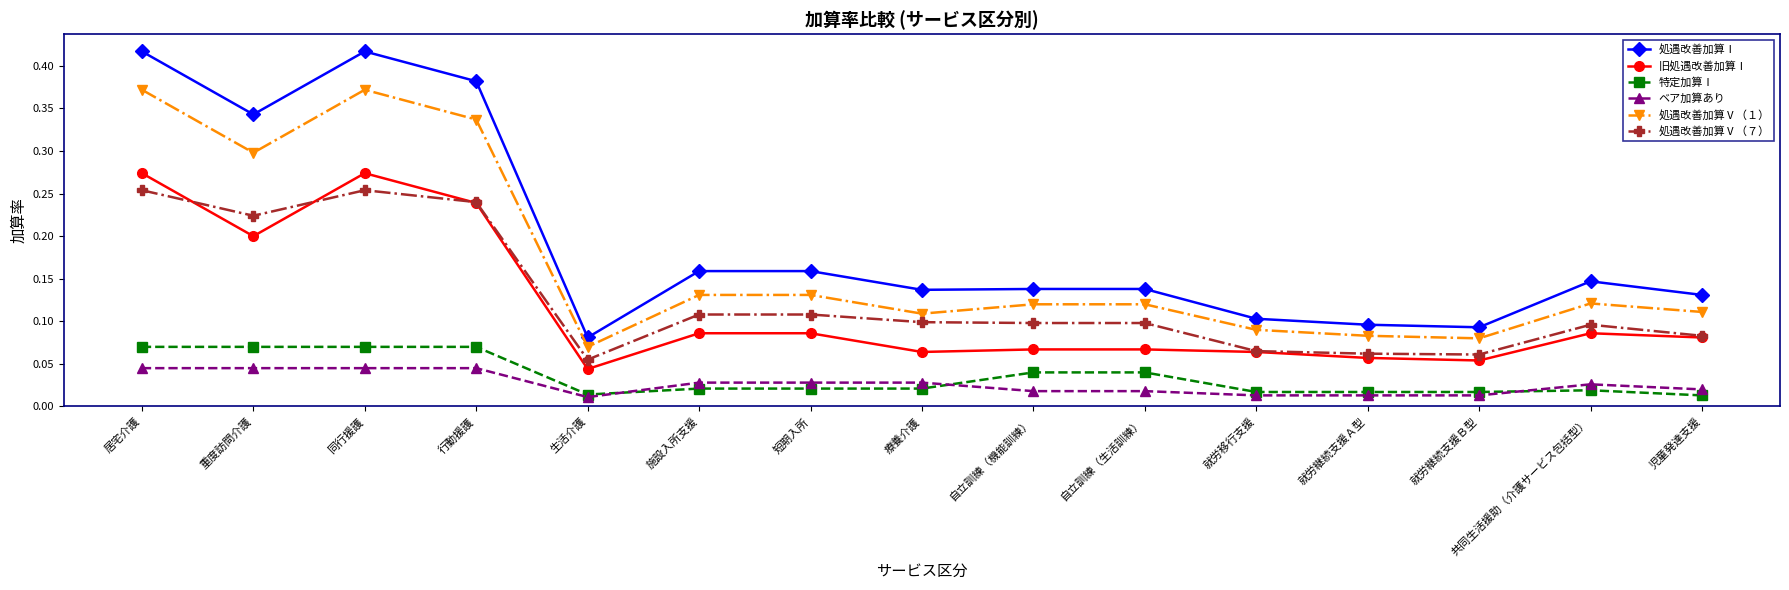

True or false: 処遇改善加算Ⅴ（１） has a value of 0.1 at 就労継続支援Ａ型.

True